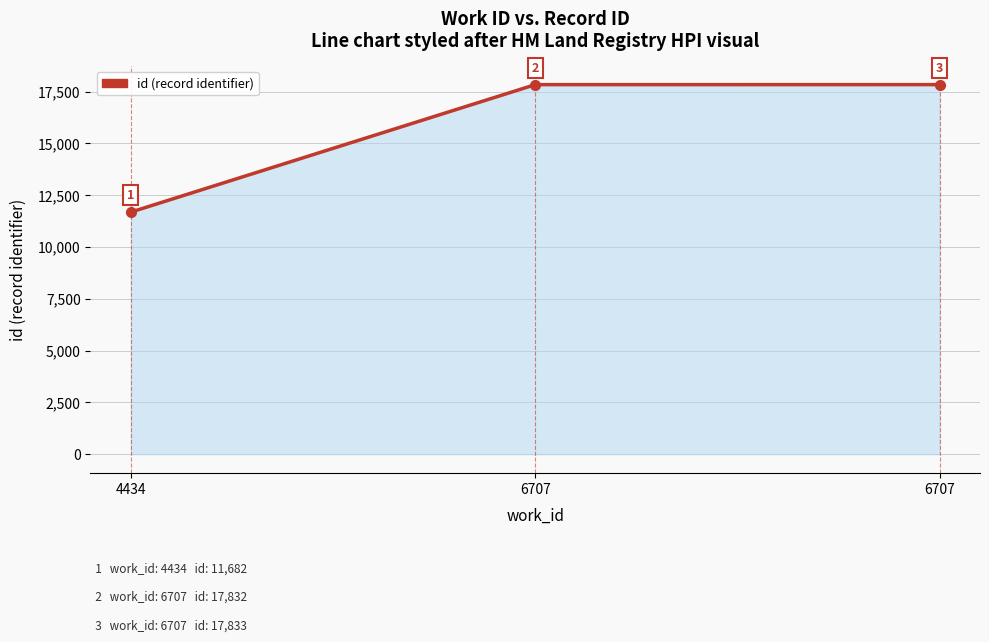

What is the sum of the values at 6707 and 6707?

35665